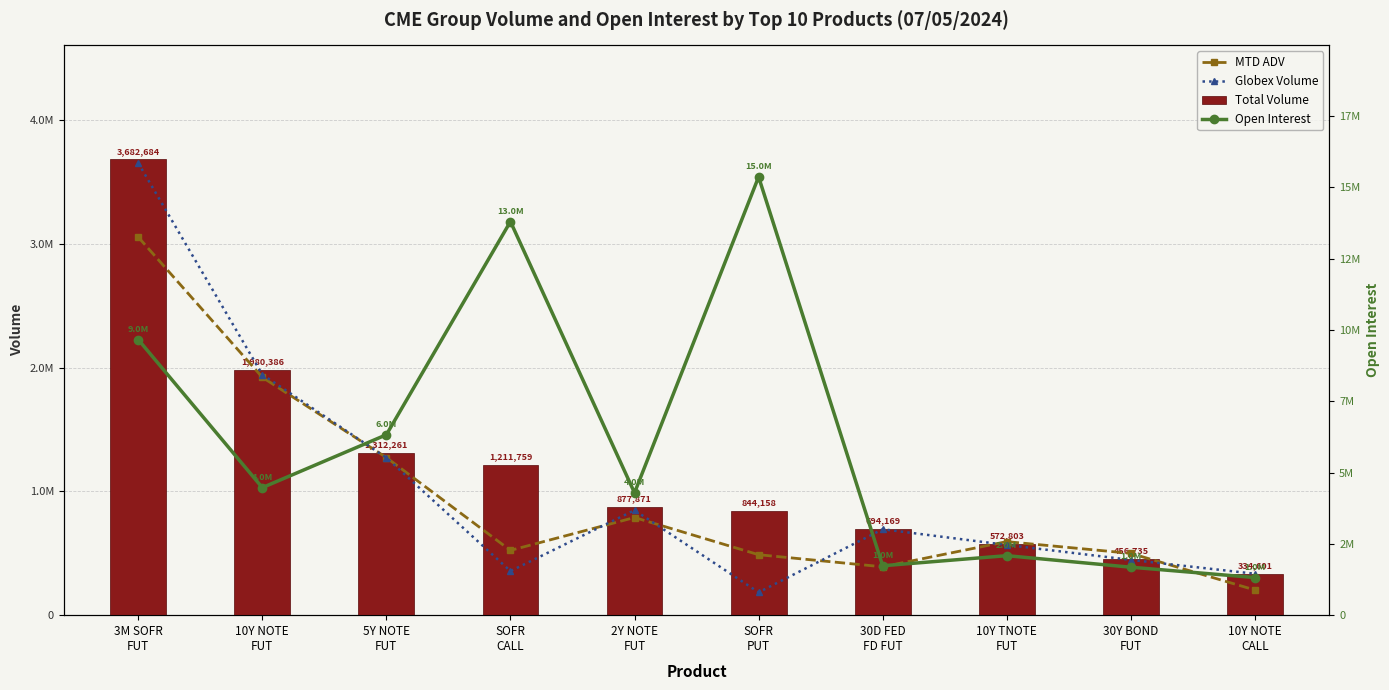

What is the sum of all Total Volume values?

11967427.0